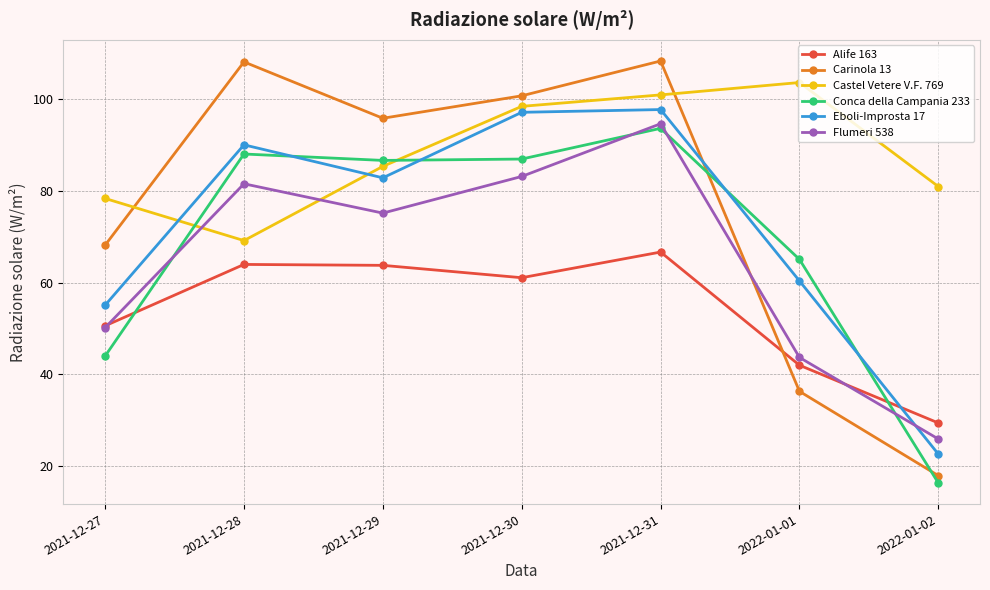

What is the average value of the Eboli-Improsta 17 series?

72.3